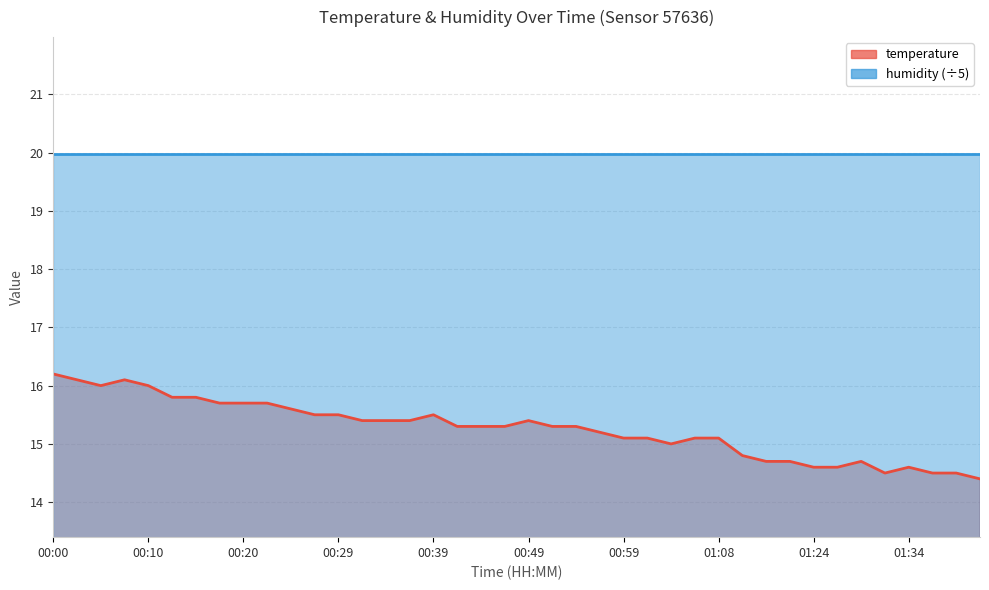

The value at 00:22 is 21.4. True or false?

False